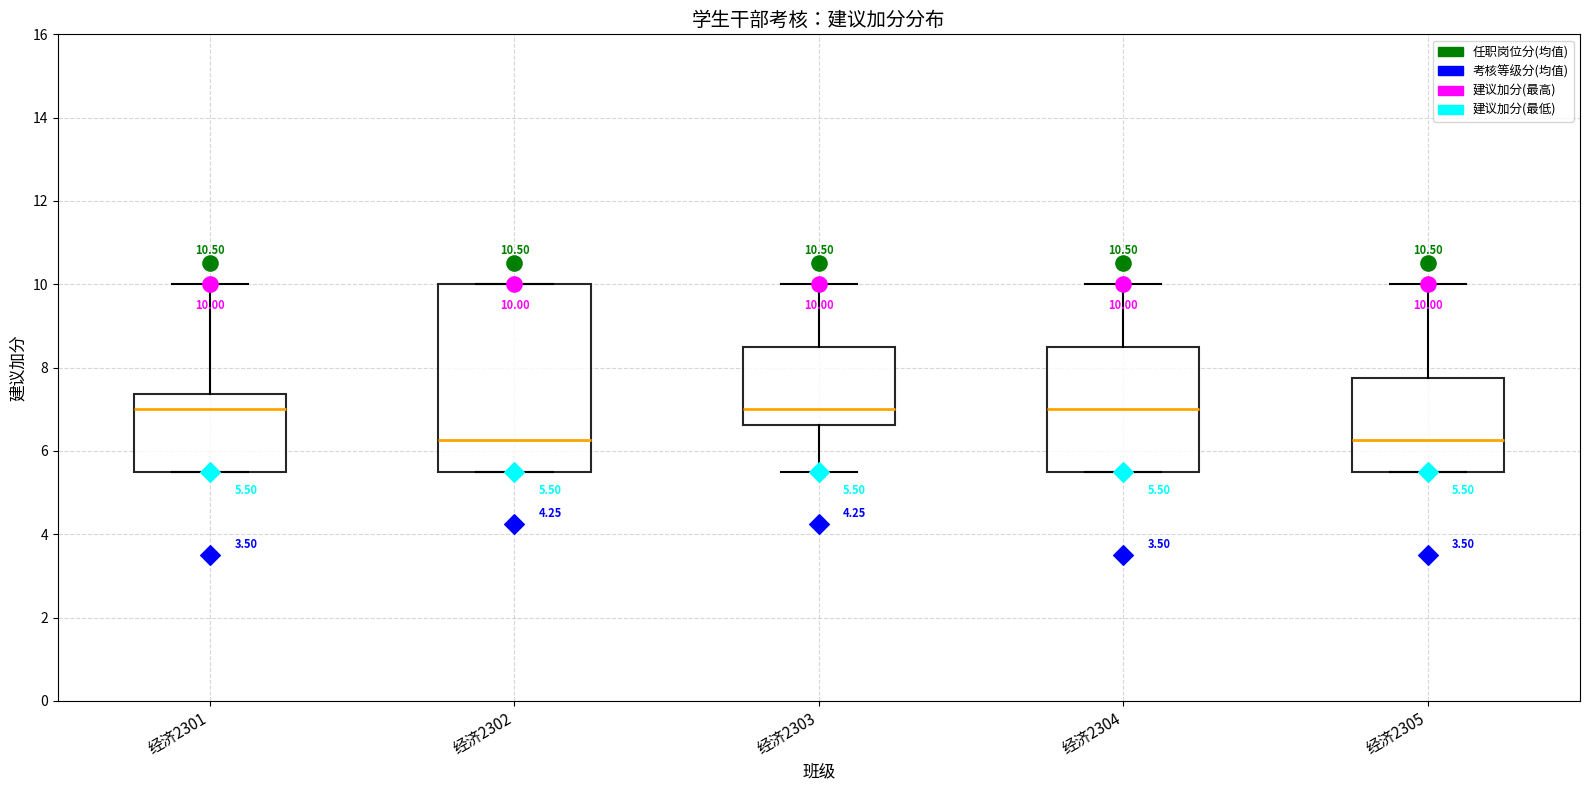

Which box is the tallest, from its lower edge to its upper edge?

经济2302